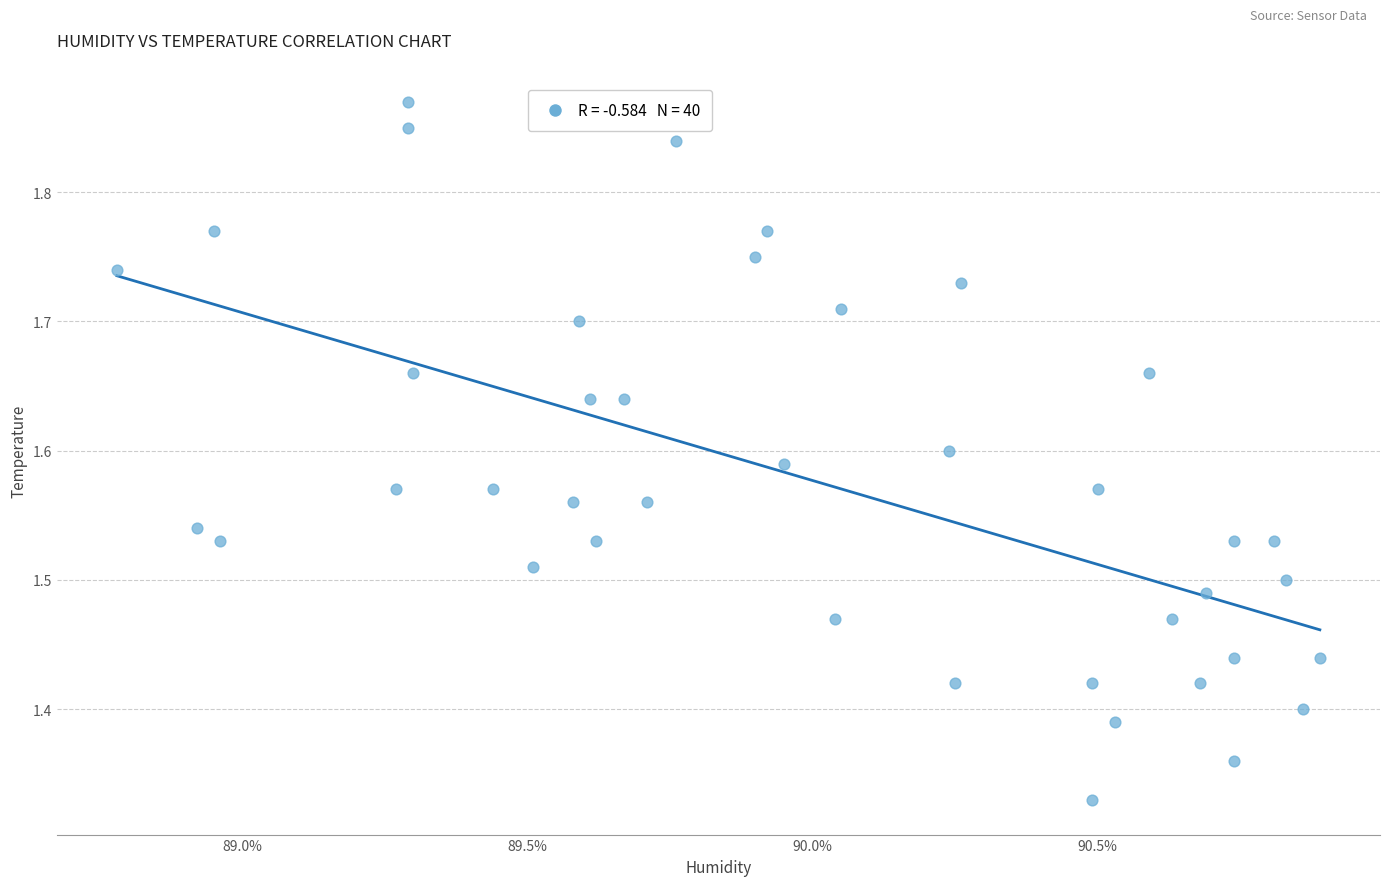

What is the range of Y values (max minus min)?

0.5